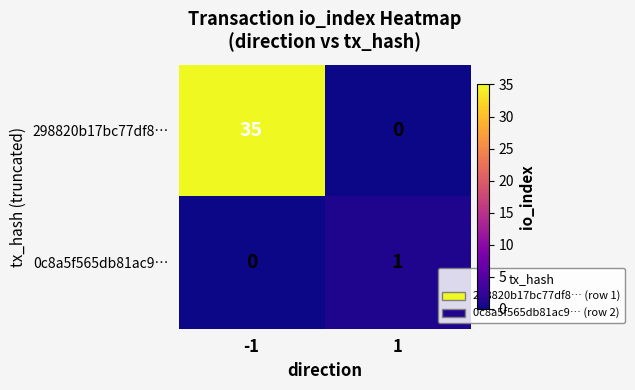

Reading right to left, list all the values displayed in this chart.

298820b17bc77df8…: 1=0	-1=35
0c8a5f565db81ac9…: 1=1	-1=0